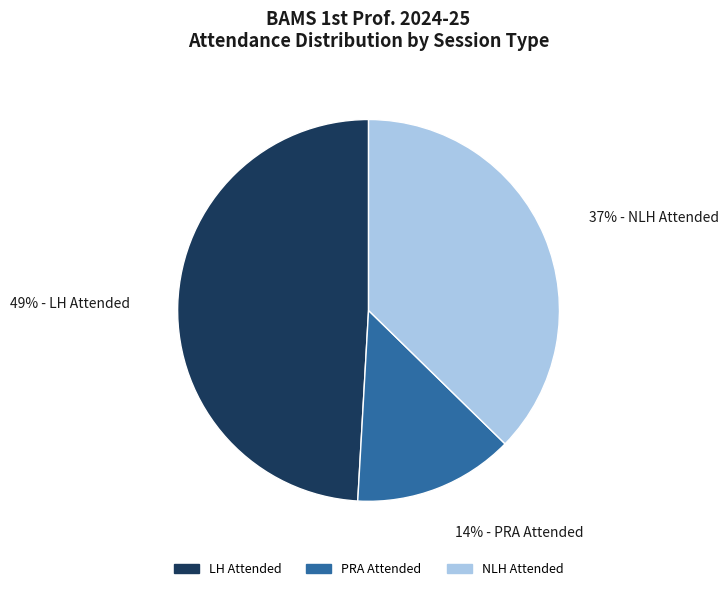

To the nearest percent, what is the average slice percentage?

33%